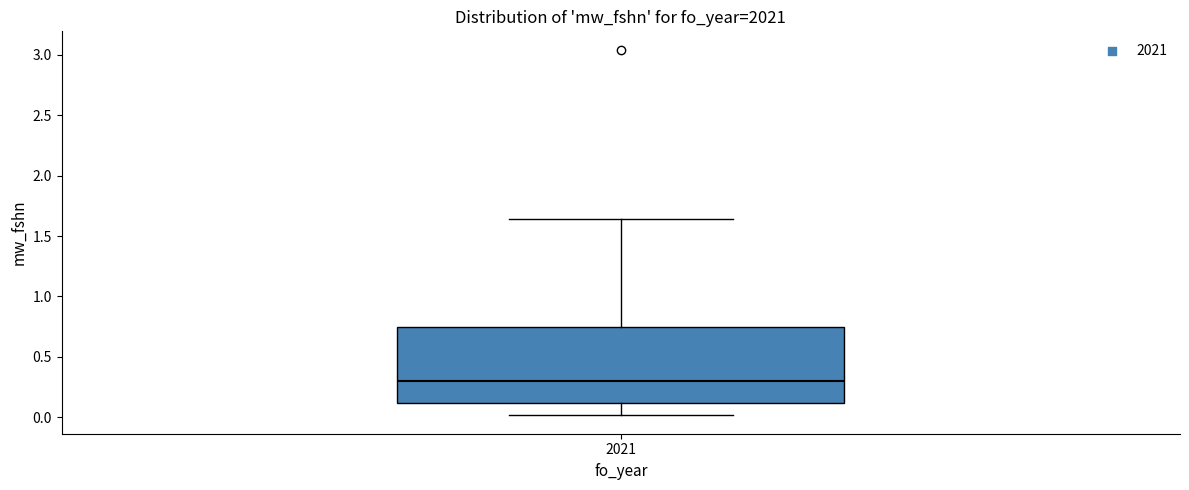

Read this box plot against the y-axis: the position of the median line, the range covered by the box, and the ends of both whiskers. The values are not printed on the chart, so give them approximately, as read against the axis.

median 0.30, box 0.10 to 0.75, whiskers 0.00 to 1.65